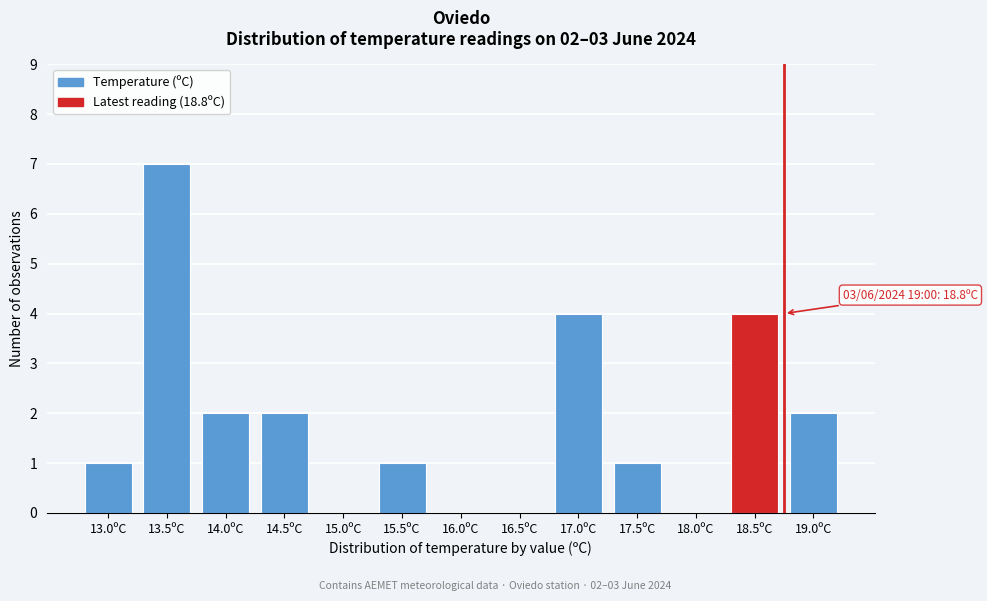

Reading left to right, what are all the values shown in this chart?

13.0ºC=1	13.5ºC=7	14.0ºC=2	14.5ºC=2	15.0ºC=0	15.5ºC=1	16.0ºC=0	16.5ºC=0	17.0ºC=4	17.5ºC=1	18.0ºC=0	18.5ºC=4	19.0ºC=2